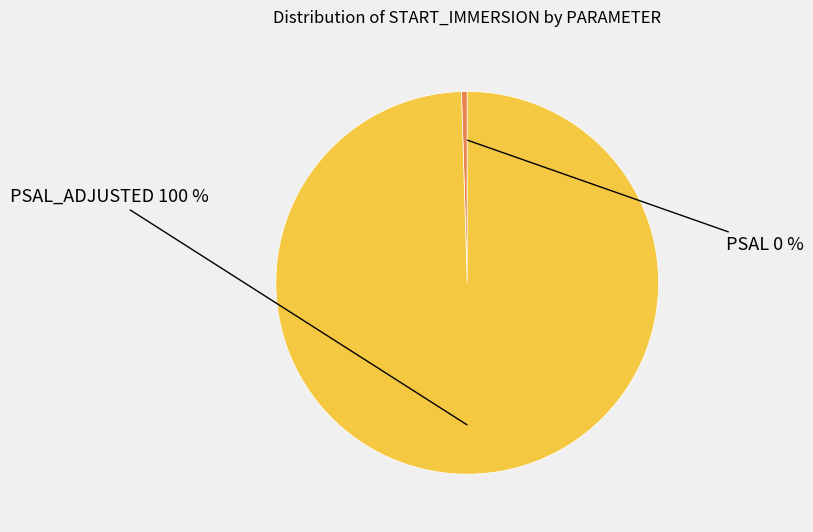

Does PSAL_ADJUSTED represent more than half of the total?

Yes